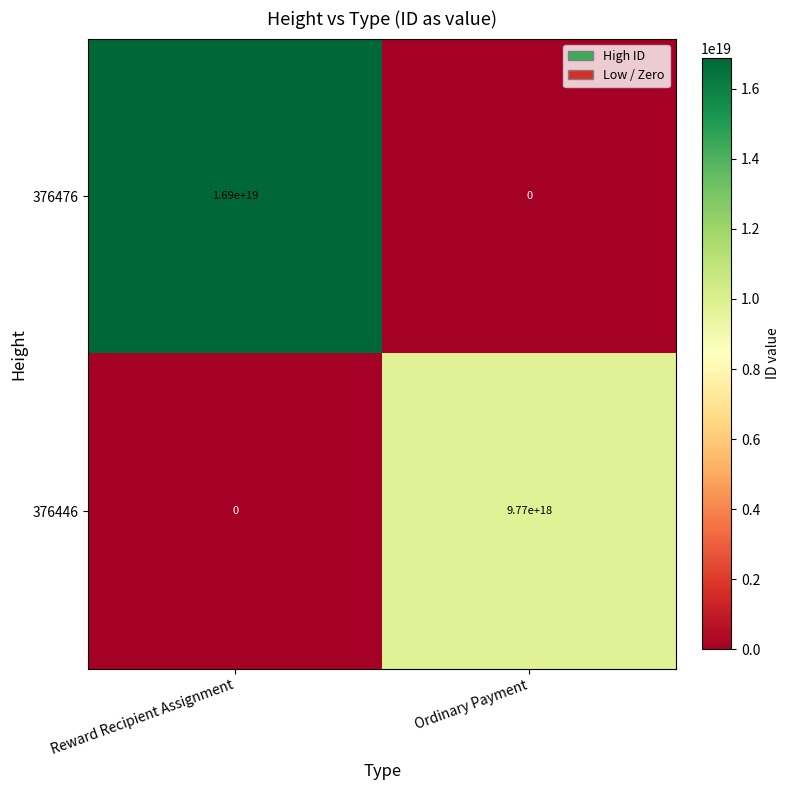

True or false: 376446 has a value of 4478313129400166400 at Reward Recipient Assignment.

False